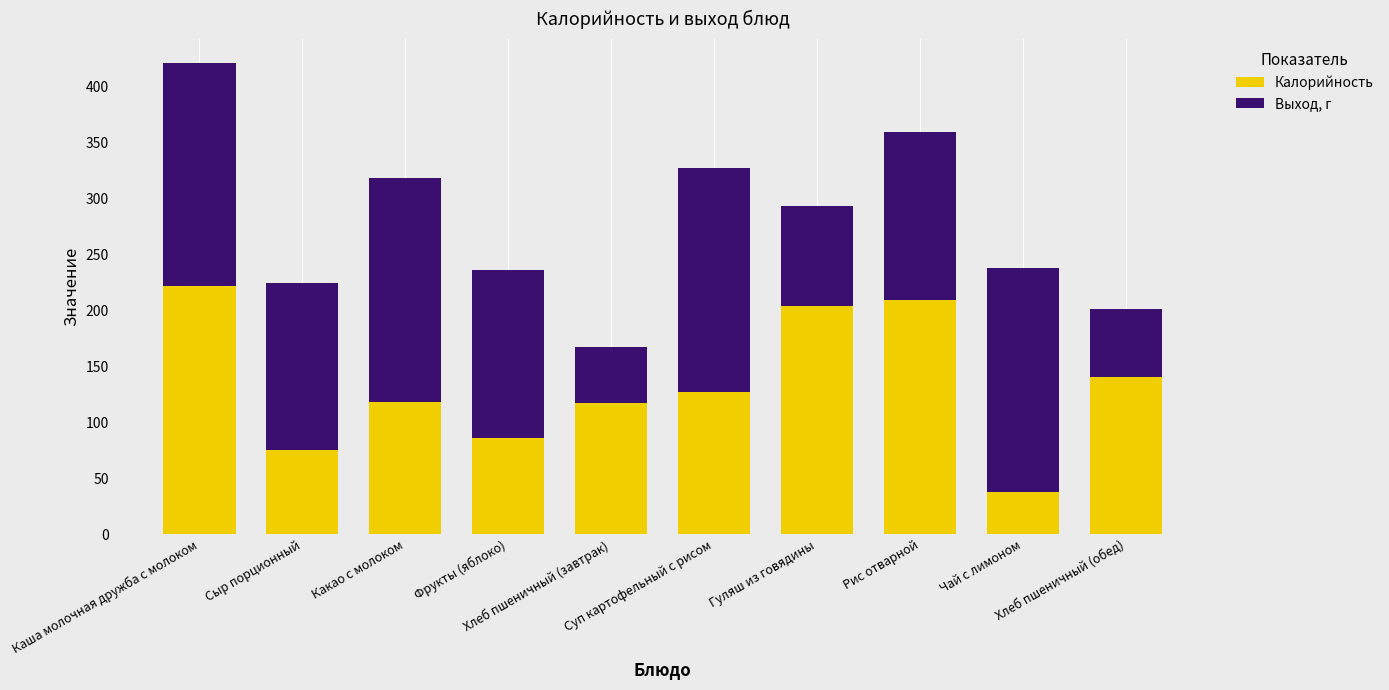

Are the bars grouped side by side (vs. stacked)?

No